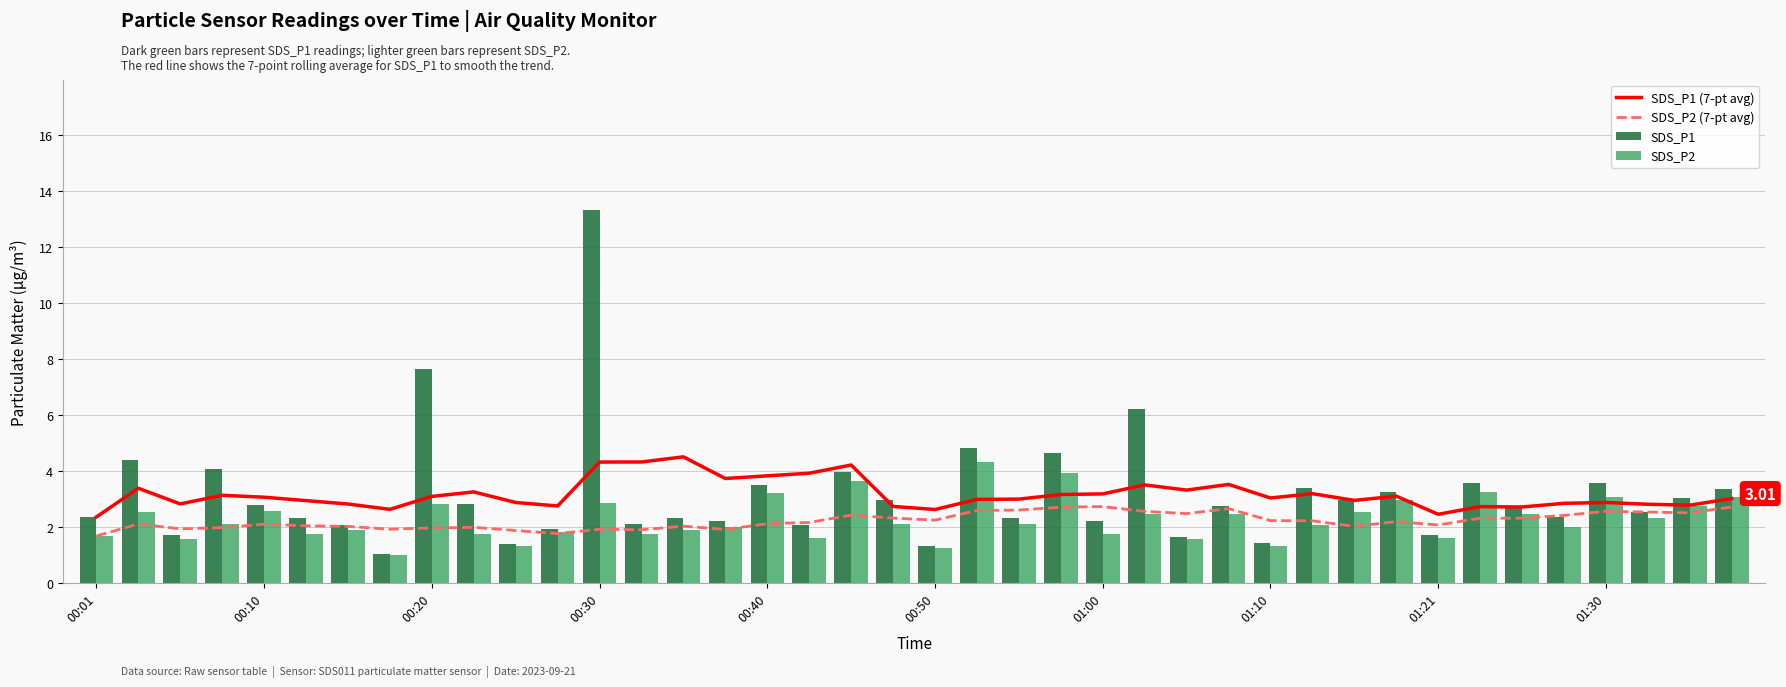

What is the average value of the SDS_P1 series?

3.2